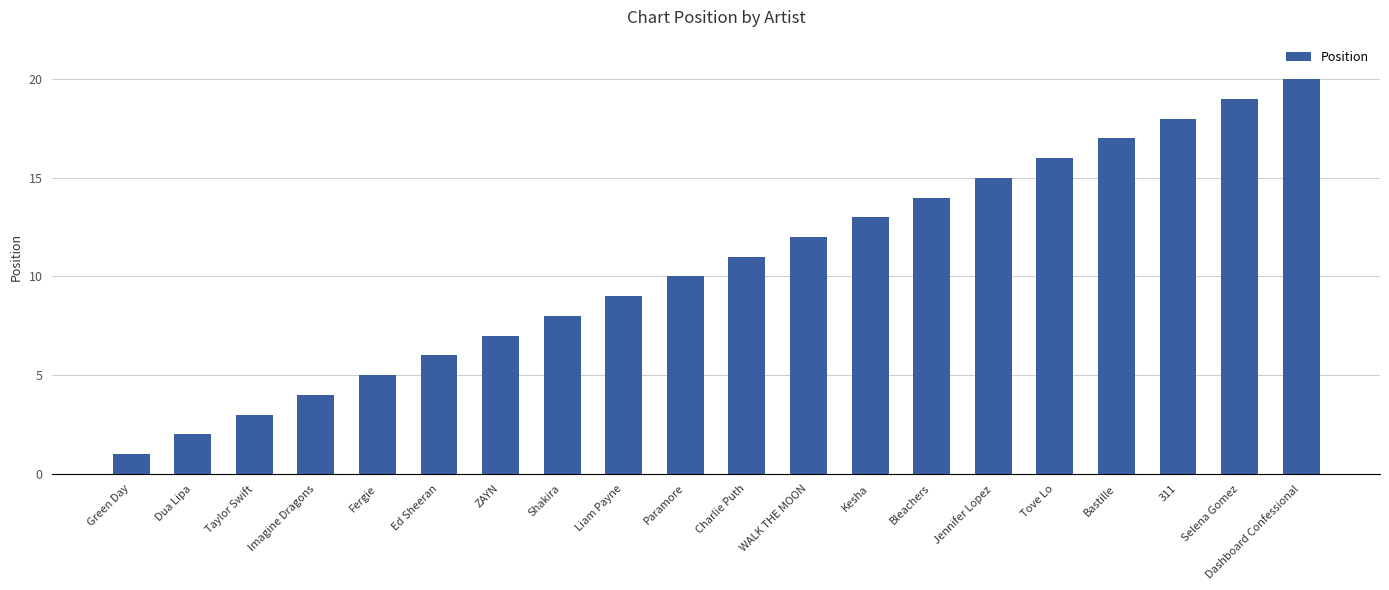

Rank the categories by value from highest to lowest.

Dashboard Confessional, Selena Gomez, 311, Bastille, Tove Lo, Jennifer Lopez, Bleachers, Kesha, WALK THE MOON, Charlie Puth, Paramore, Liam Payne, Shakira, ZAYN, Ed Sheeran, Fergie, Imagine Dragons, Taylor Swift, Dua Lipa, Green Day